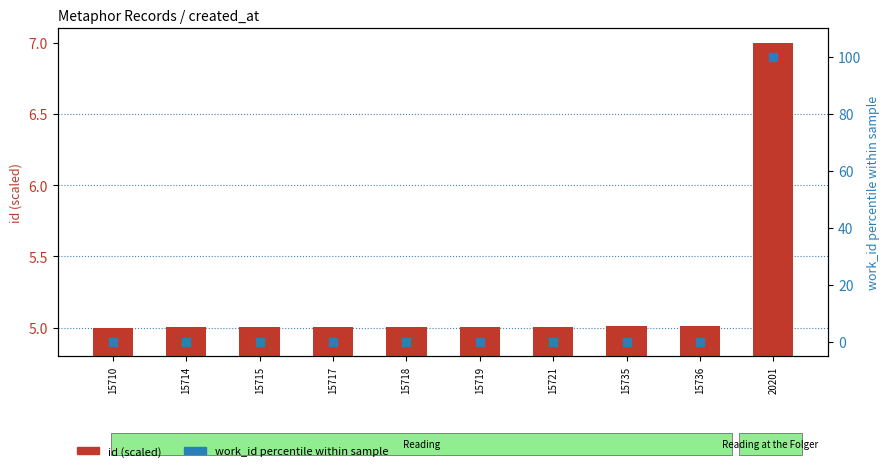

What is the total value across all series at 15717?

5.0